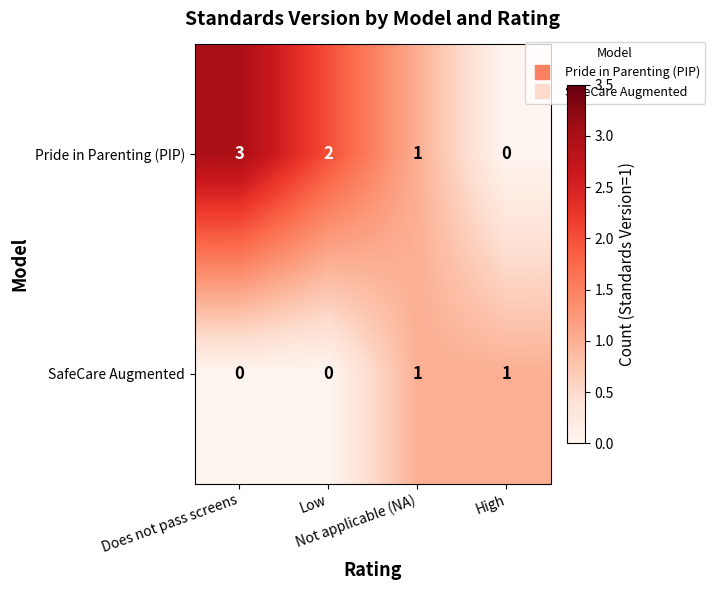

What is the sum of all Pride in Parenting (PIP) values?

6